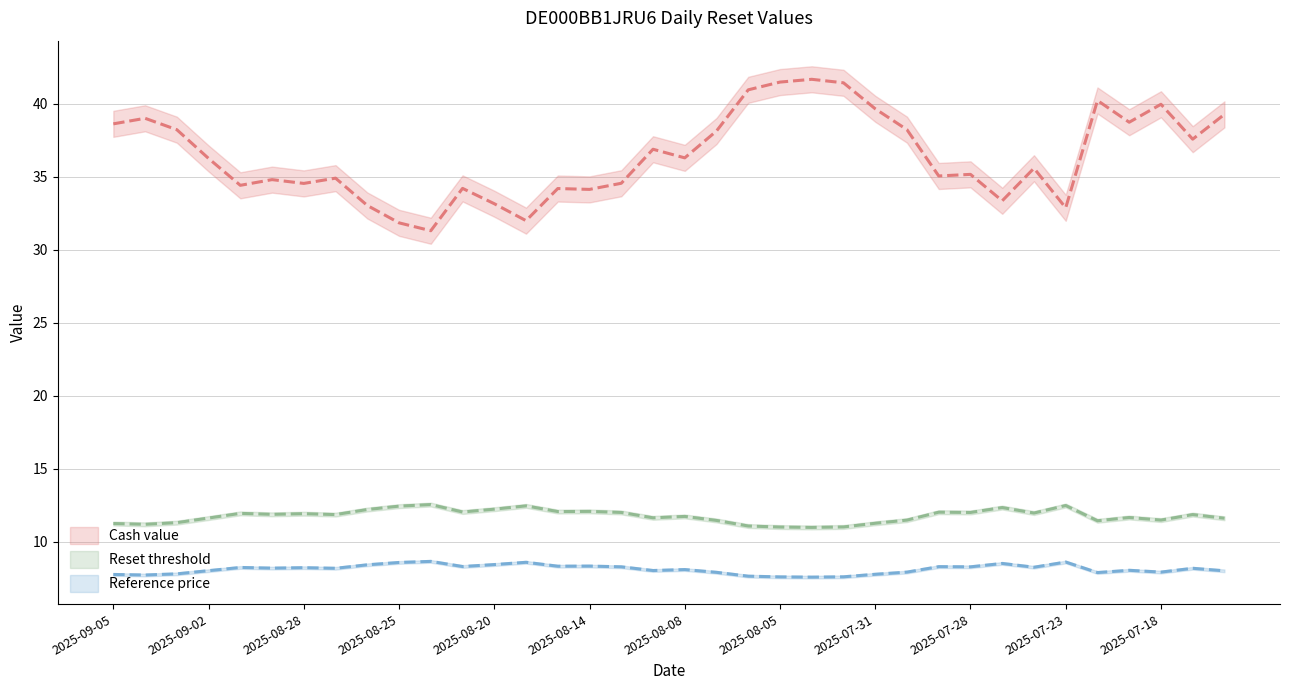

How many interior local peaks does the Cash value series have?

11